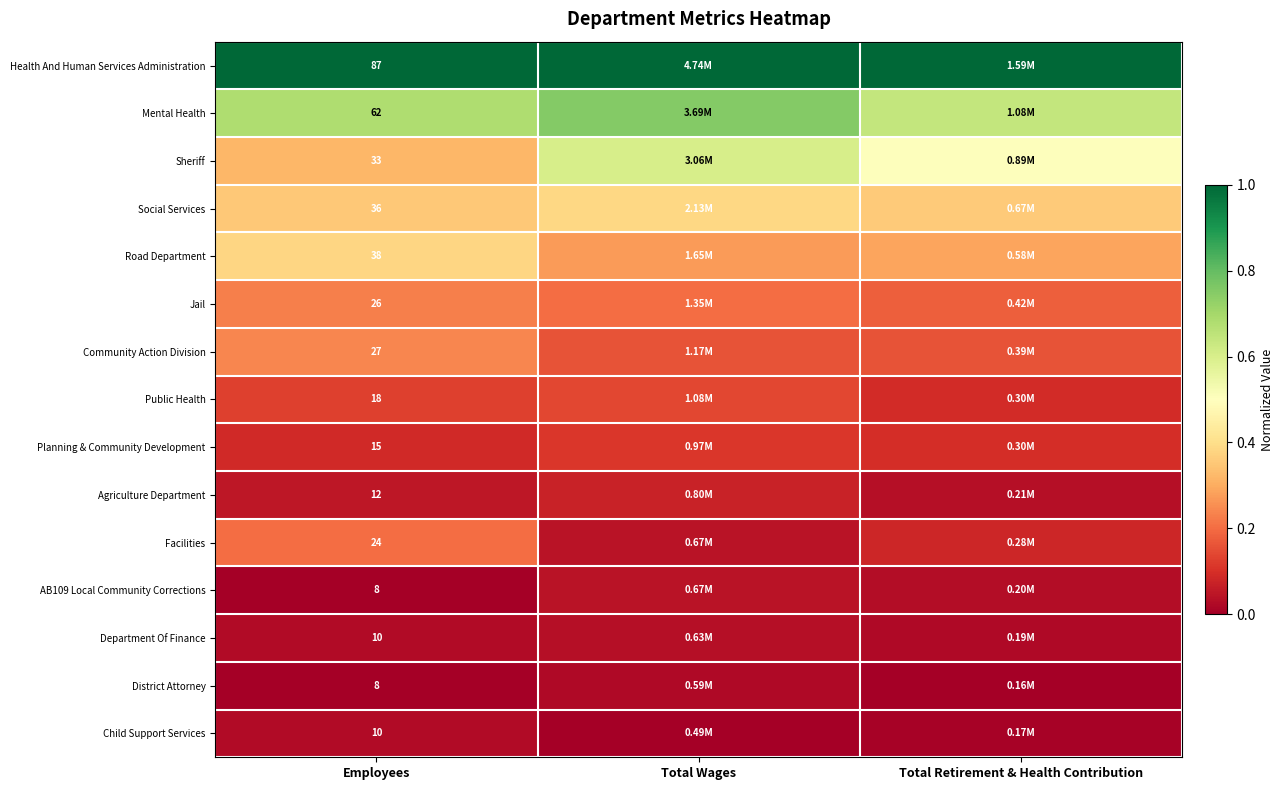

Is the value of Mental Health at Total Retirement & Health Contribution greater than the value of Child Support Services at Employees?

Yes